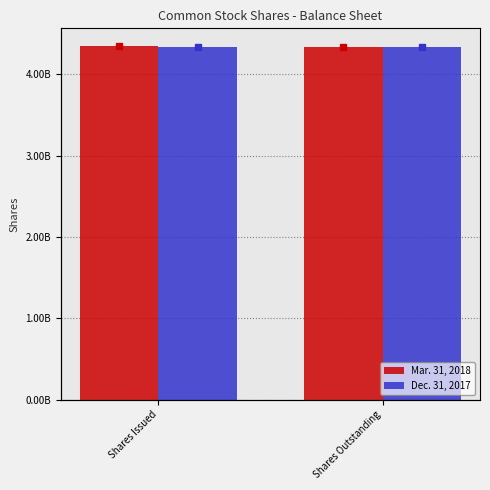

Reading left to right, list all the values displayed in this chart.

Mar. 31, 2018: Shares Issued=434657303	Shares Outstanding=433392686
Dec. 31, 2017: Shares Issued=433392686	Shares Outstanding=433392686